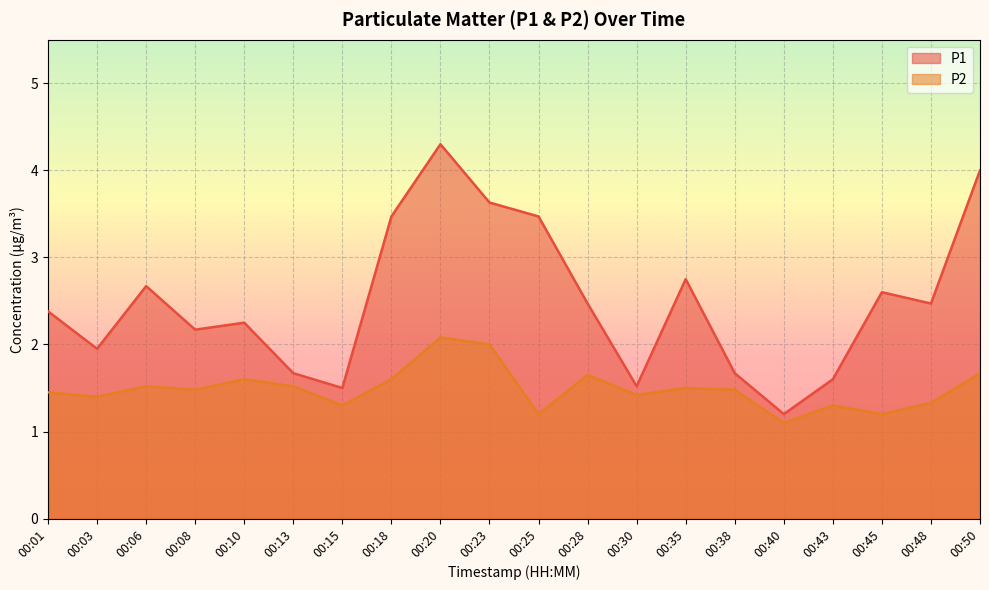

At which label is P1 closest to 2?

00:03